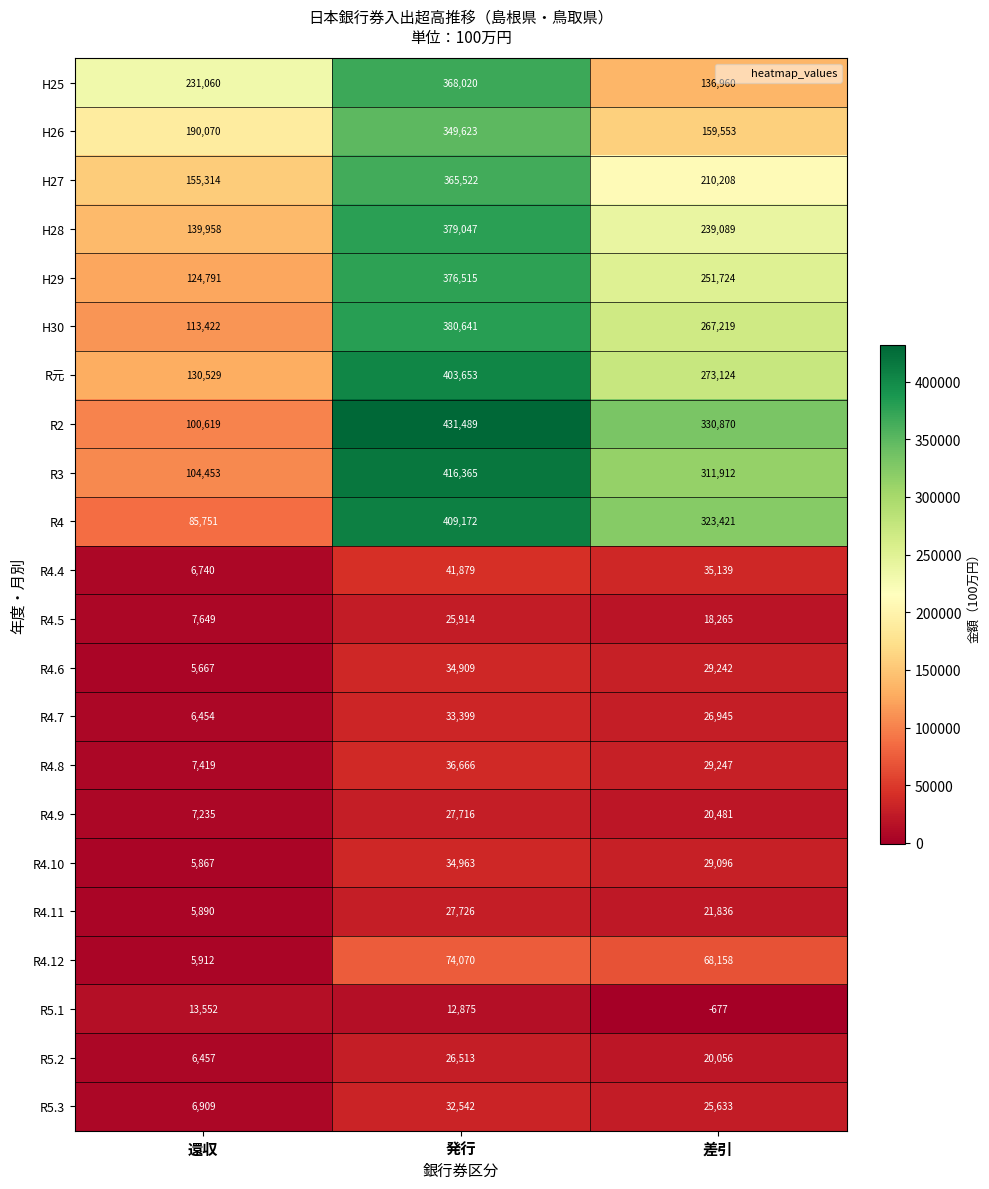

Which category has the highest value in the H28 series?

発行